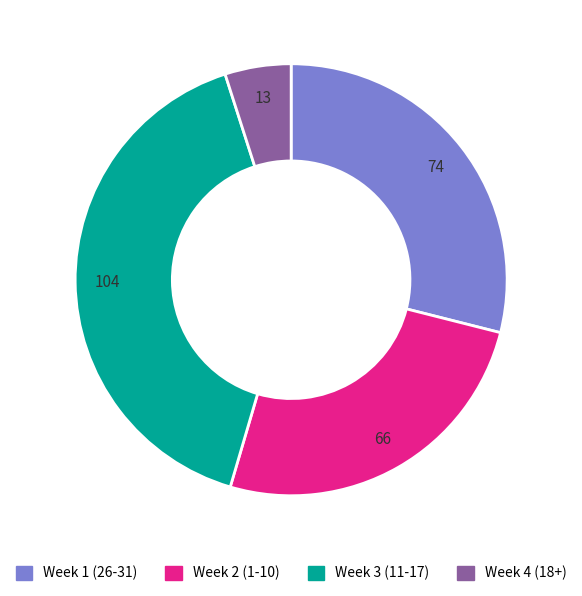

Is it true that Week 3 (11-17) is 41% of the pie?

True